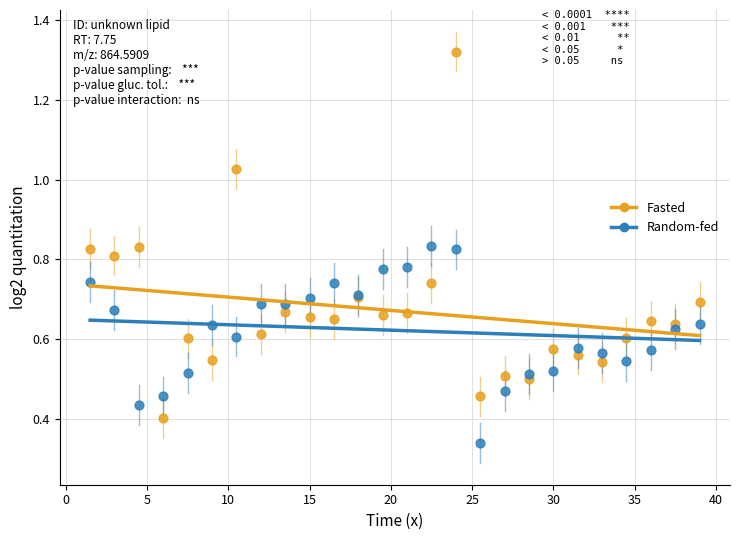

What are all the series names shown in the legend?

Fasted, Random-fed